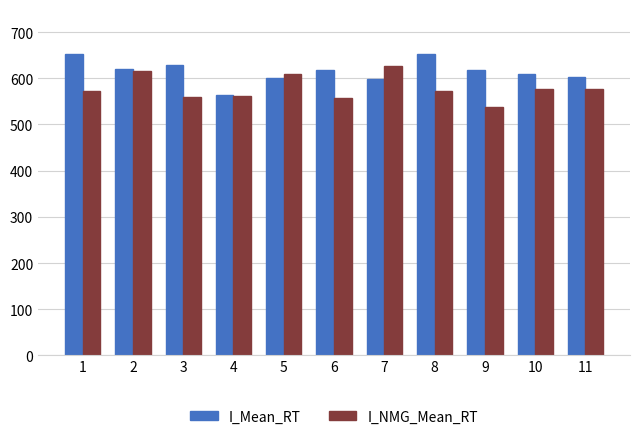

The value of I_NMG_Mean_RT at 2 is 172.2. True or false?

False